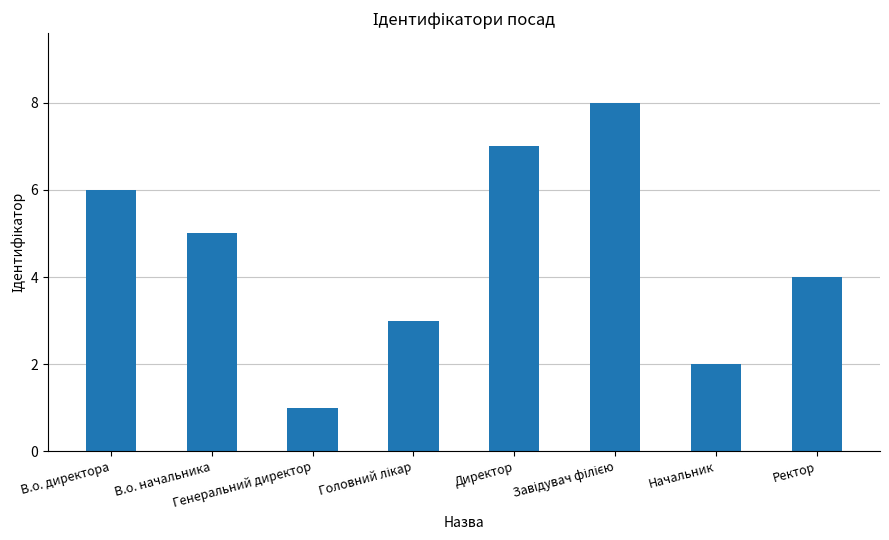

What is the sum of all values?

36